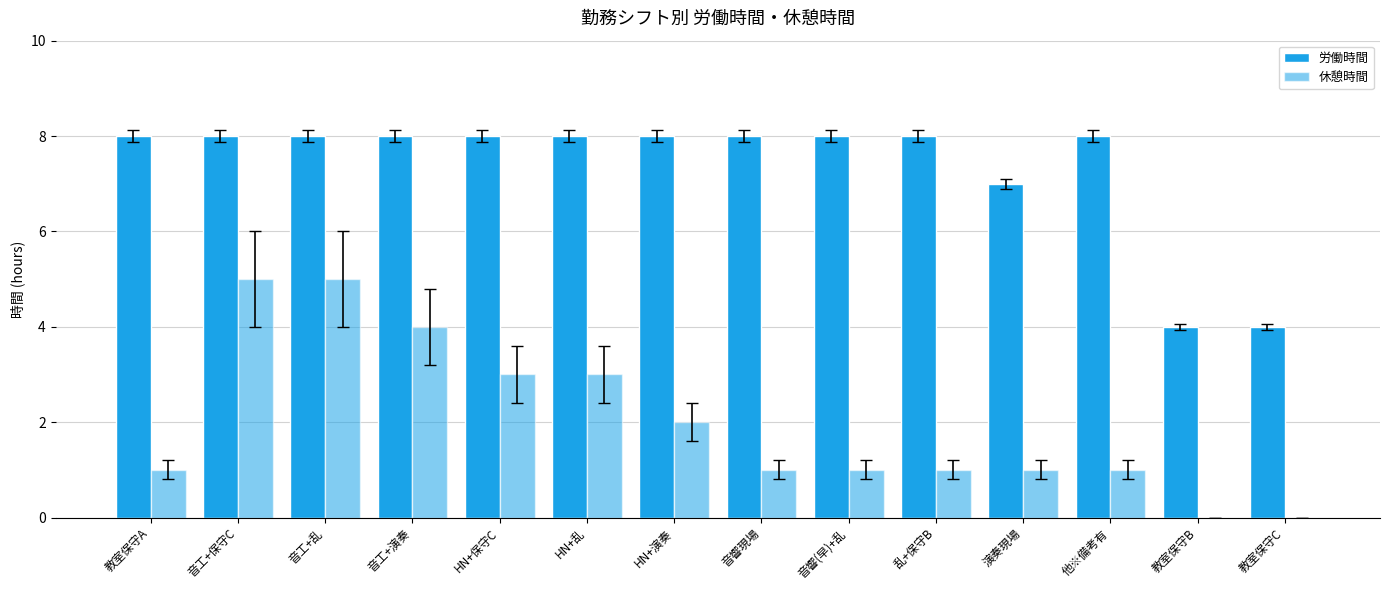

How many series are shown in this chart?

2